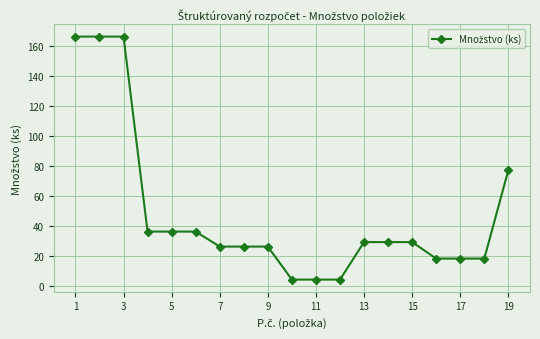

What is the average value?

48